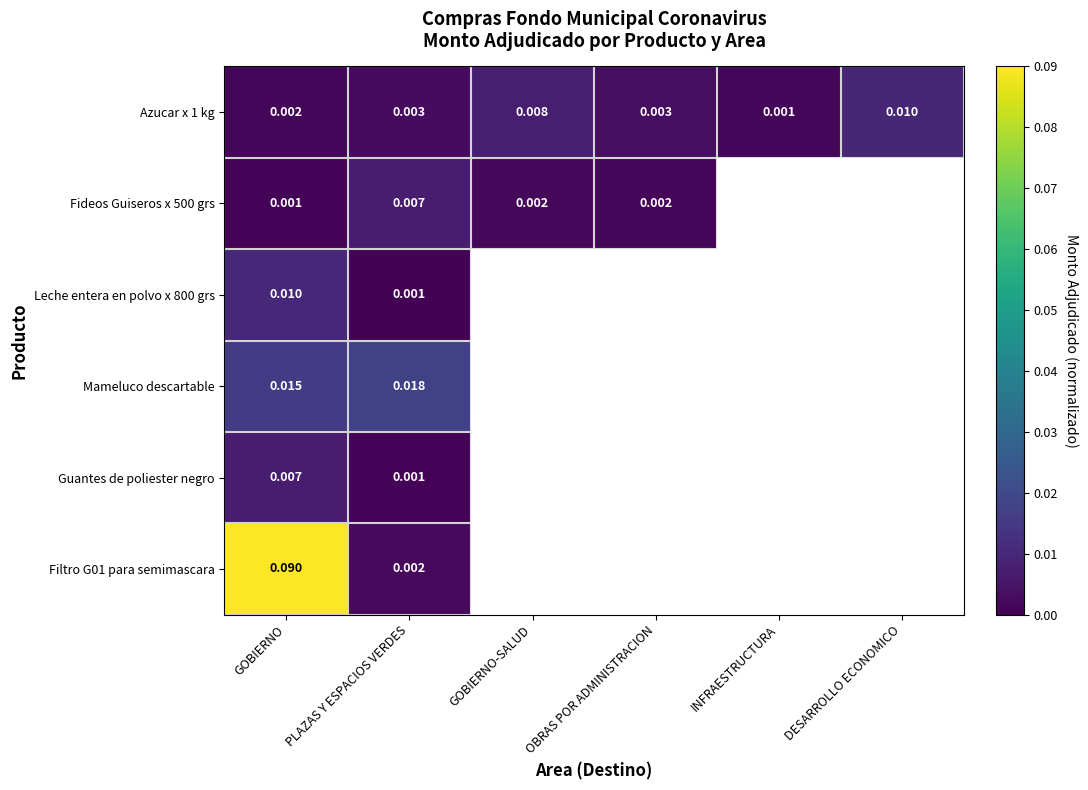

Where is Azucar x 1 kg nearest to the value 0?

INFRAESTRUCTURA